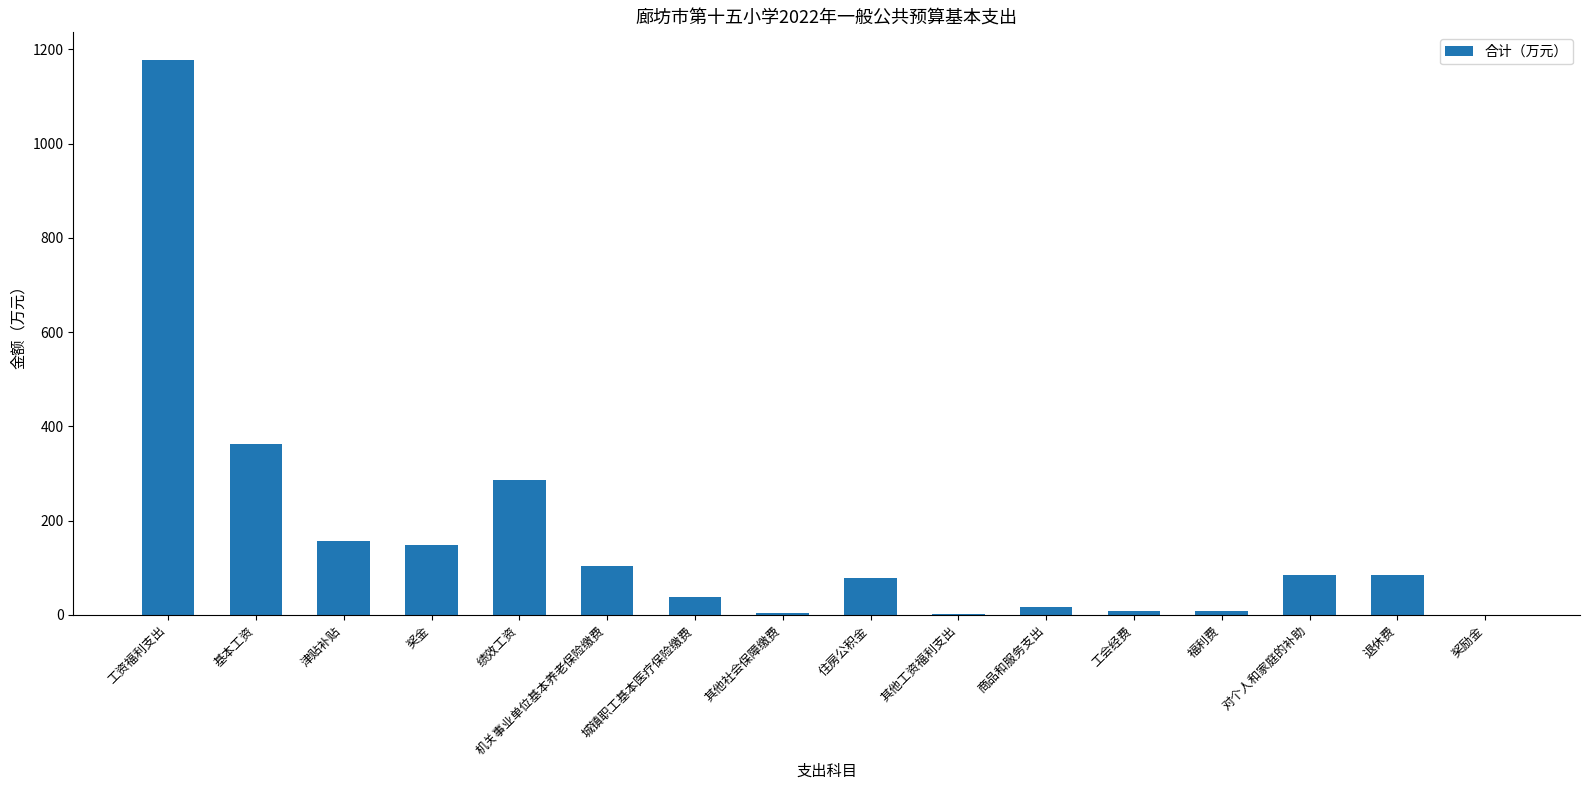

What is the sum of all values?

2556.6